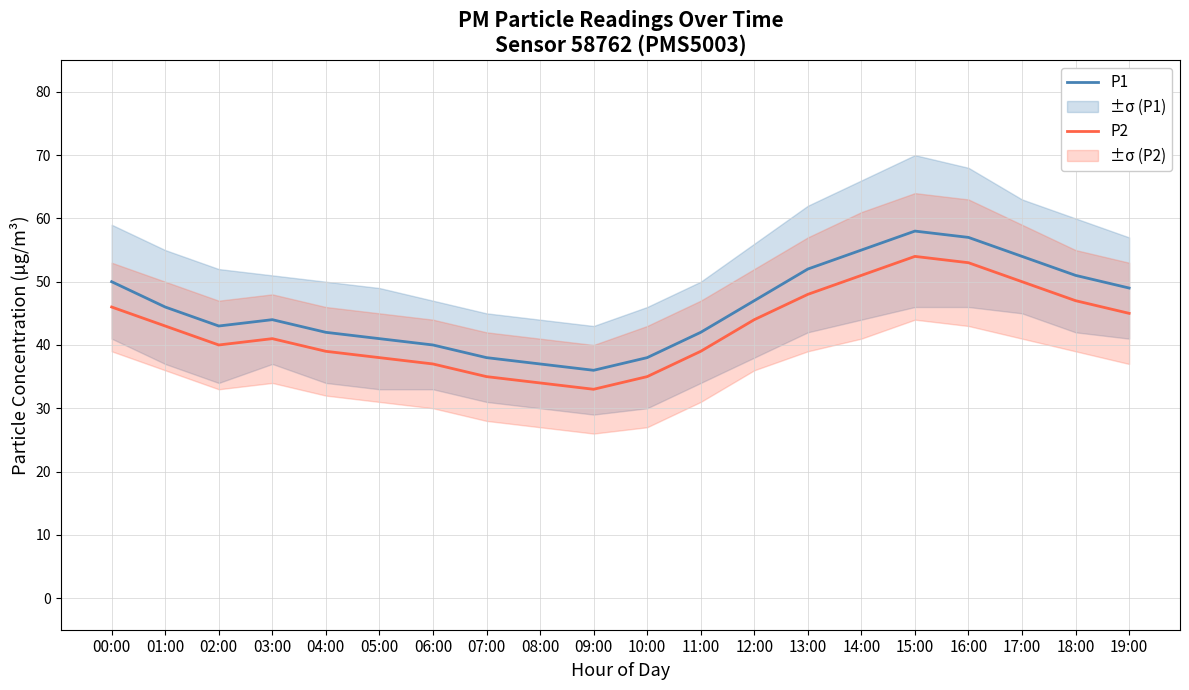

True or false: P1 and P2 intersect in this chart.

False